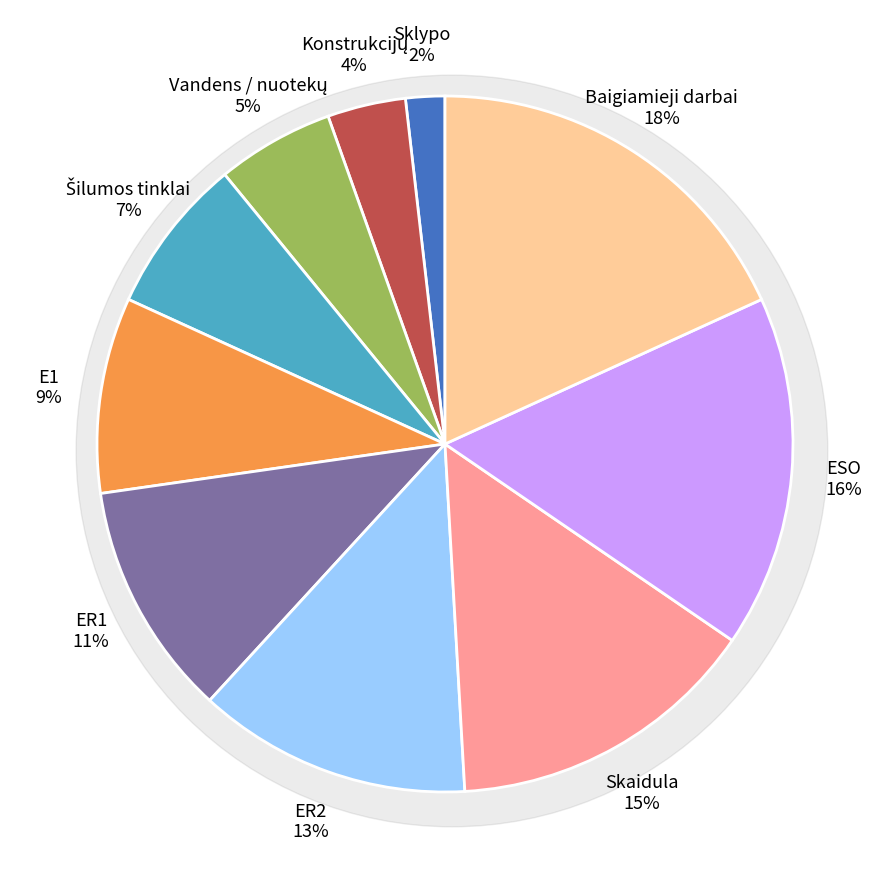

Rank the categories by value from lowest to highest.

Sklypo, Konstrukcijų, Vandens / nuotekų, Šilumos tinklai, E1, ER1, ER2, Skaidula, ESO, Baigiamieji darbai